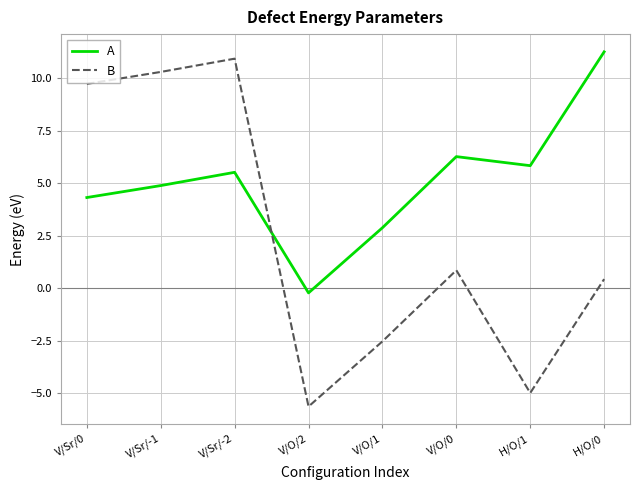

What is the difference between the highest and lowest values at V/Sr/-1?

5.4